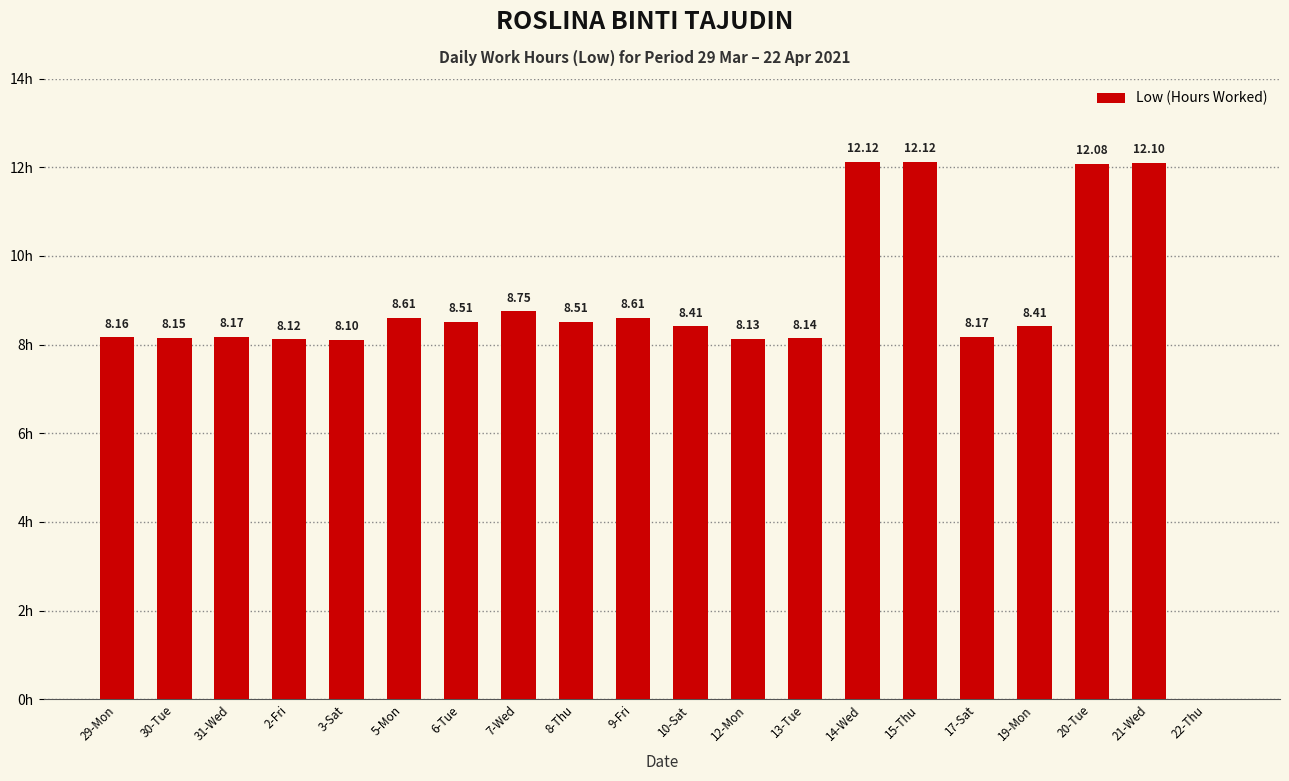

Between 21-Wed and 30-Tue, which is larger?

21-Wed